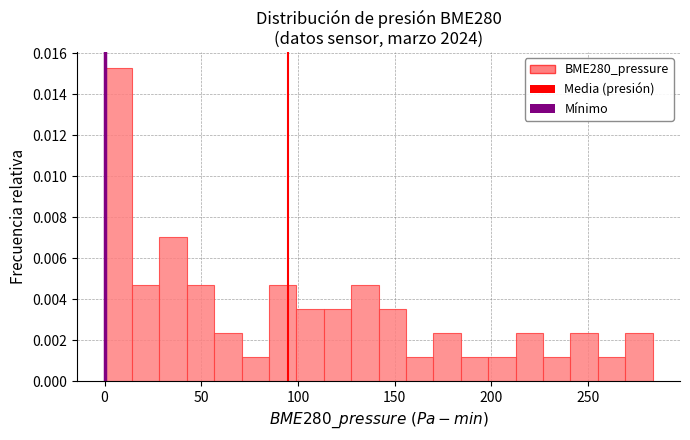

Read against the x-axis, roughly where is the centre of the tallest bar?

5